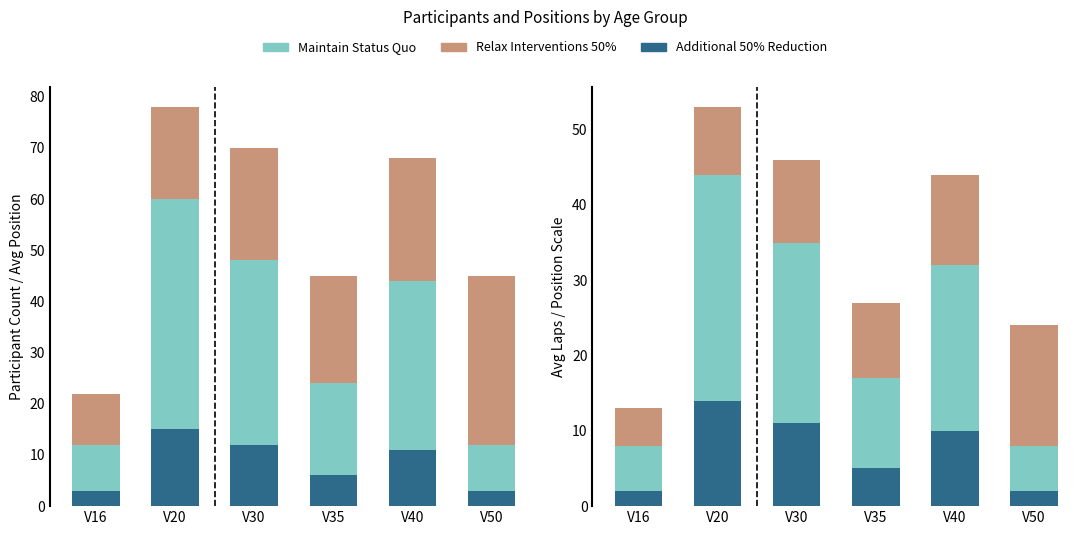

Is it true that Maintain Status Quo equals 9 at V50?

False